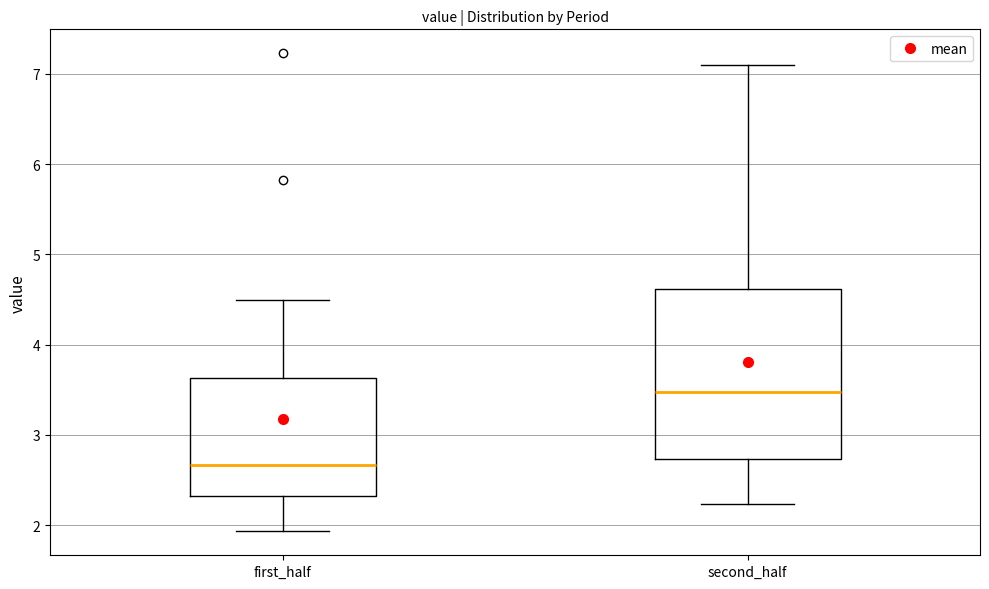

Reading left to right, read every box against the y-axis: the position of its median line, the range the box covers, and the ends of its whiskers. The values are not printed on the chart, so give them approximately, as read against the axis.

first_half: median 2.7, box 2.3 to 3.6, whiskers 1.9 to 4.5
second_half: median 3.5, box 2.7 to 4.6, whiskers 2.2 to 7.1